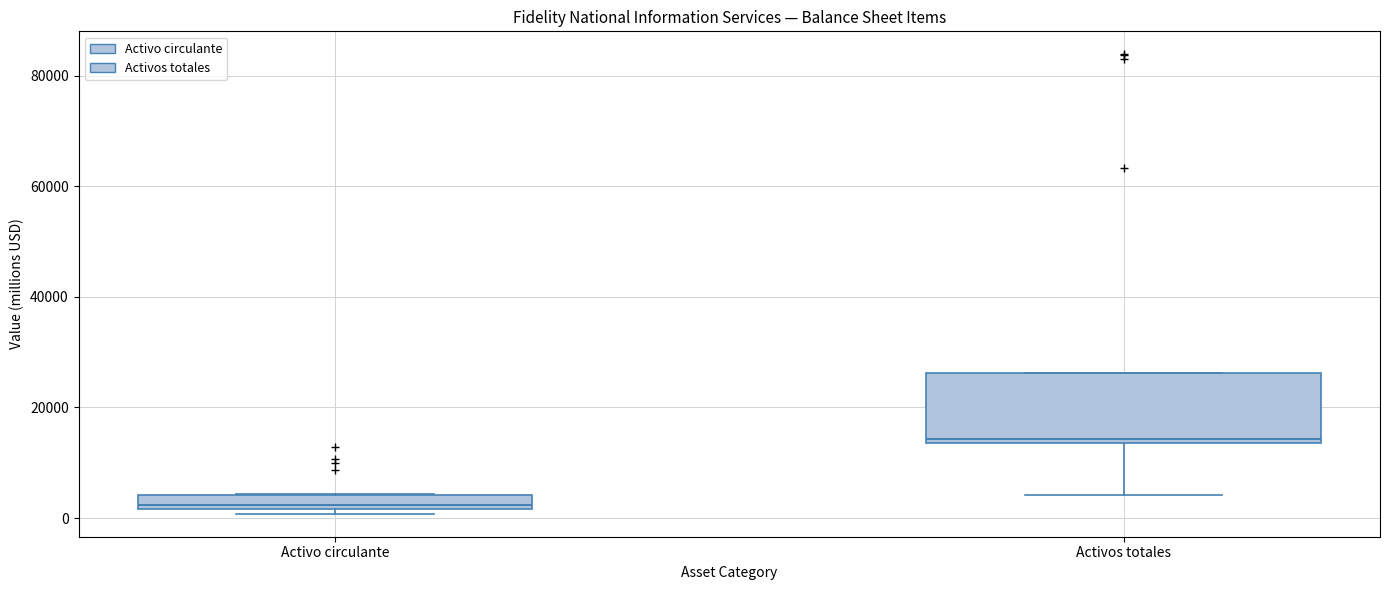

Where is the upper edge of the box for Activo circulante on the y-axis? The values are not printed on the chart, so give them approximately, as read against the axis.

4000